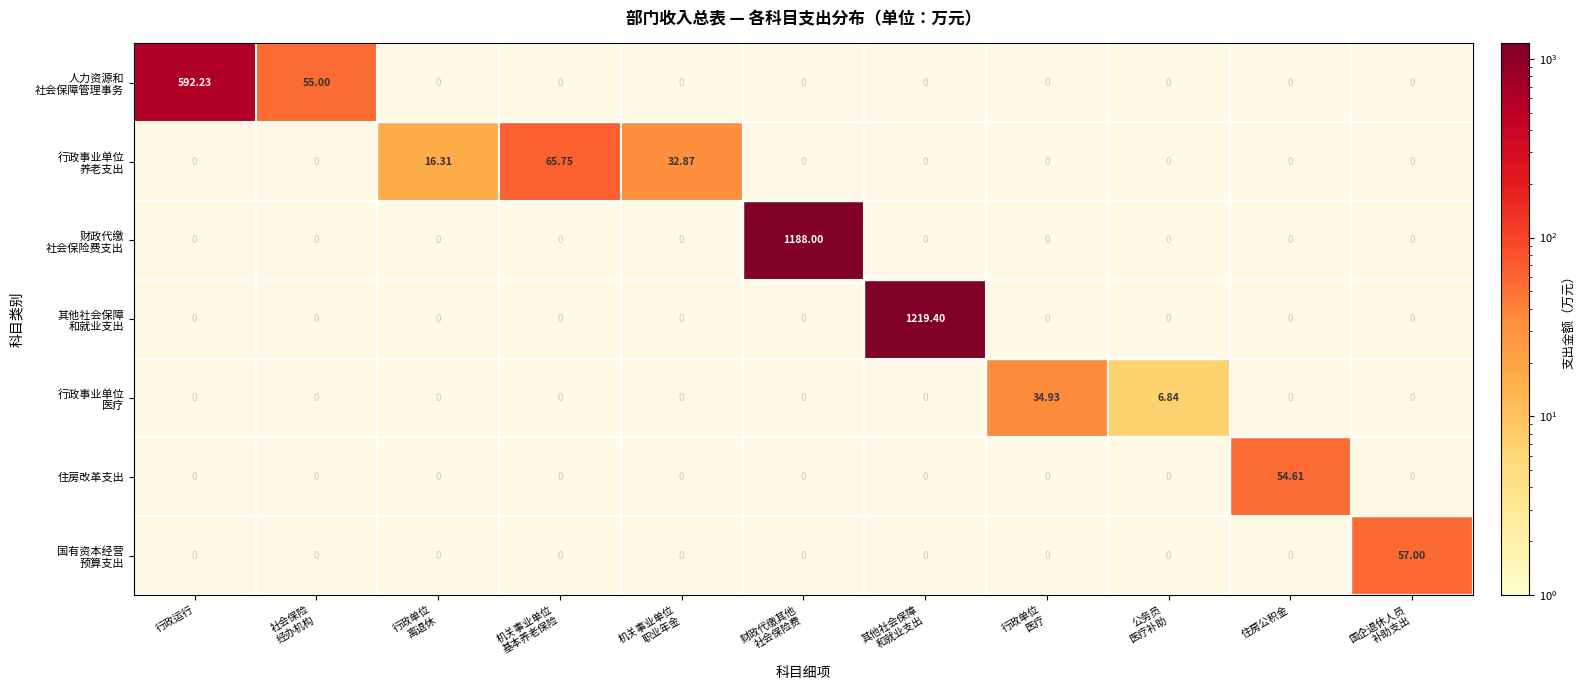

At 国企退休人员 补助支出, list the series in order from smallest to largest.

人力资源和 社会保障管理事务, 行政事业单位 养老支出, 财政代缴 社会保险费支出, 其他社会保障 和就业支出, 行政事业单位 医疗, 住房改革支出, 国有资本经营 预算支出